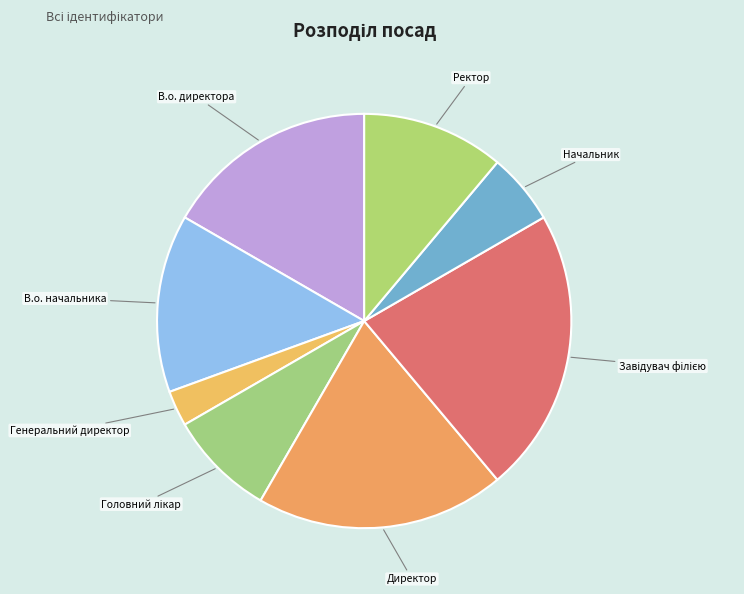

Which category has the smallest portion of the pie?

Генеральний директор